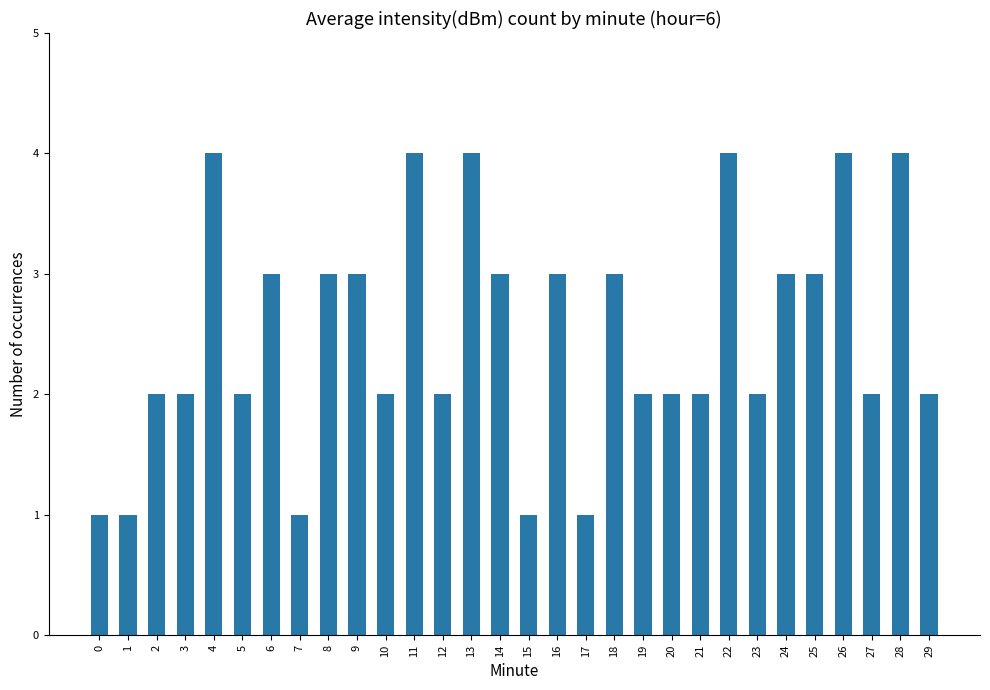

Are the bars grouped side by side (vs. stacked)?

No